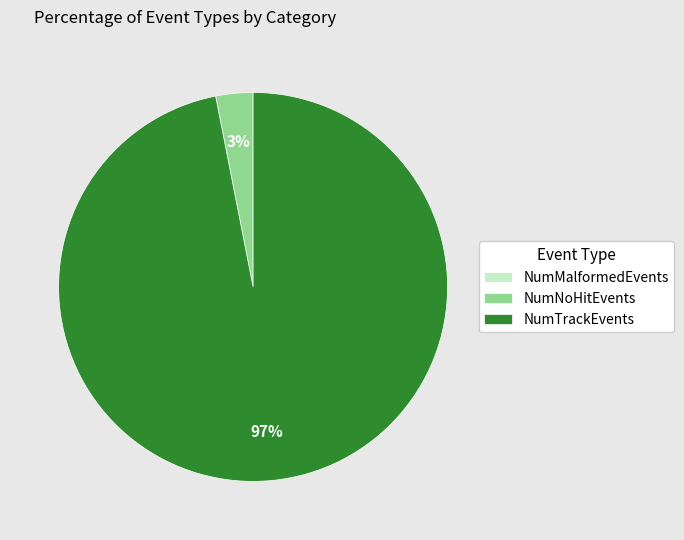

Is it true that NumTrackEvents is 97% of the pie?

True